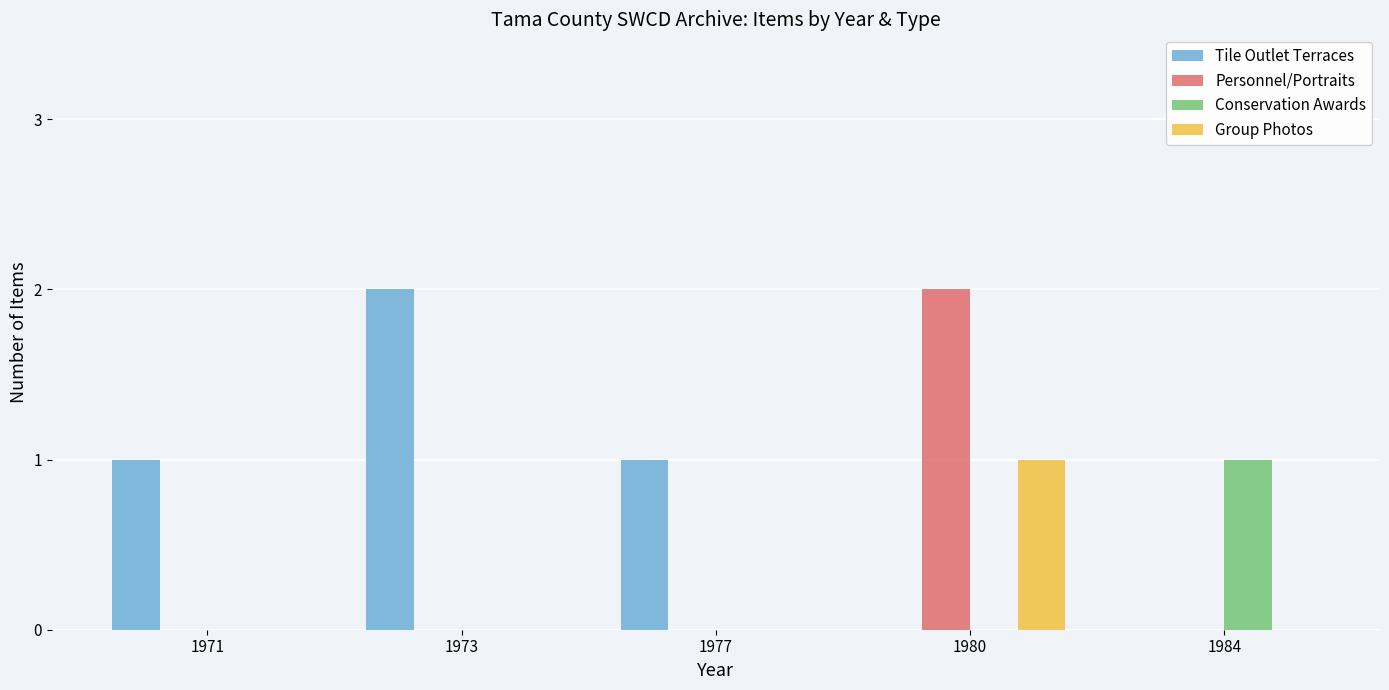

At which category is the sum across all series the highest?

1980